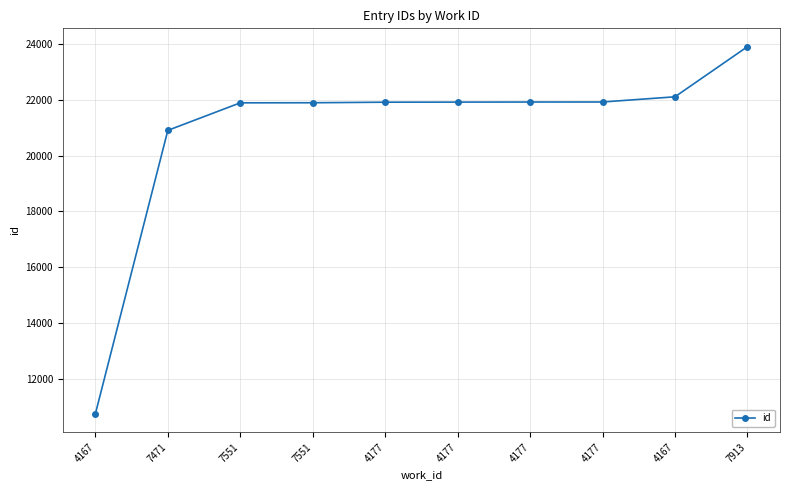

Is it true that the value at 7471 is 20904?

True